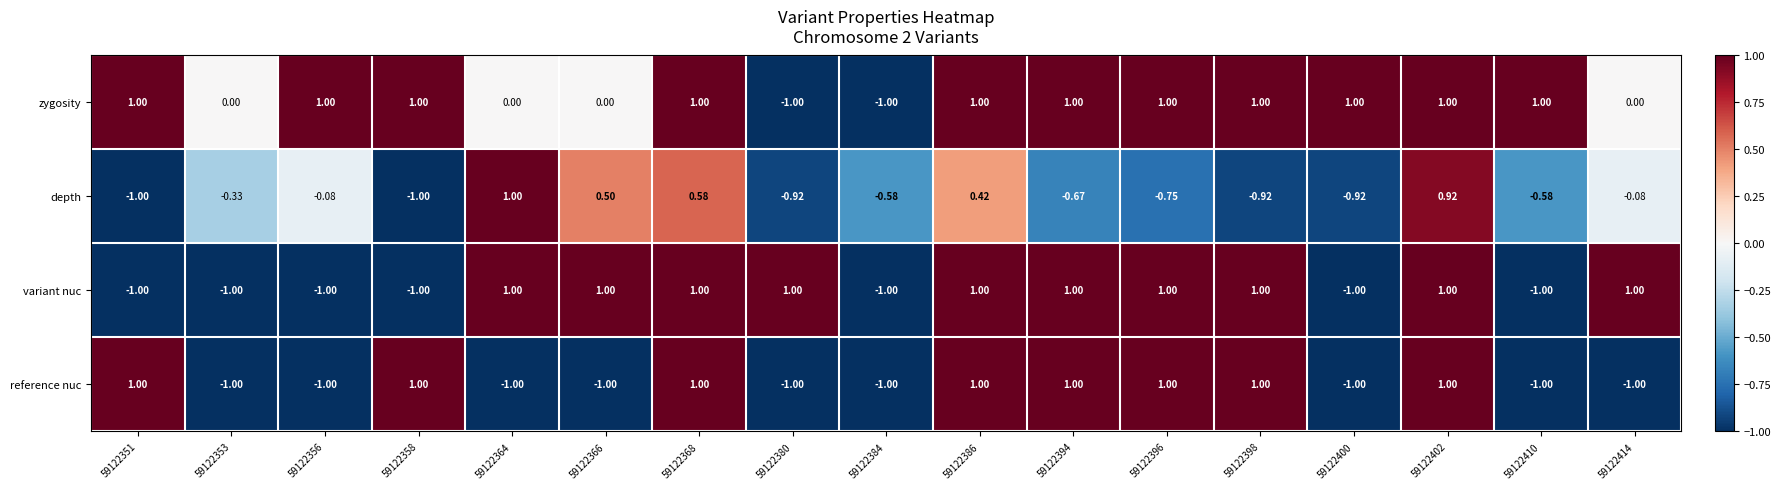

How many data points does each series have?

17